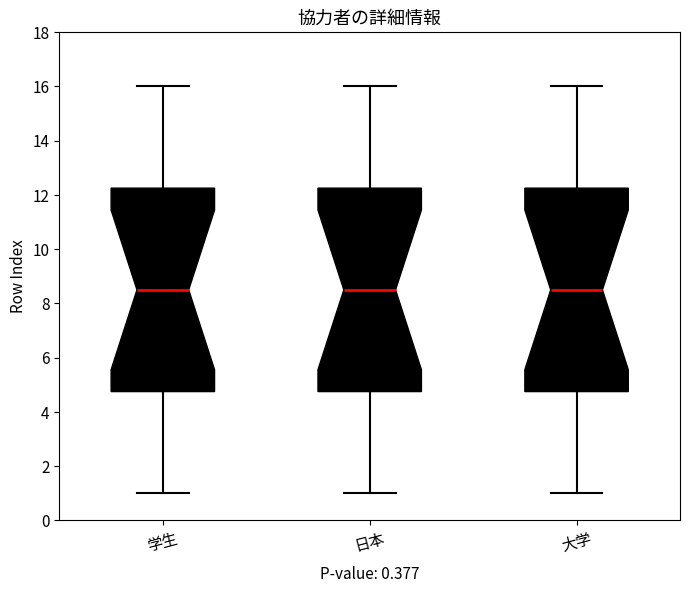

Reading left to right, transcribe this box plot: for each box, give where its median line is, the range the box spans, and where its two whiskers end, as read against the y-axis. The values are not printed on the chart, so give them approximately, as read against the axis.

学生: median 8.6, box 4.8 to 12.2, whiskers 1.0 to 16.0
日本: median 8.6, box 4.8 to 12.2, whiskers 1.0 to 16.0
大学: median 8.6, box 4.8 to 12.2, whiskers 1.0 to 16.0